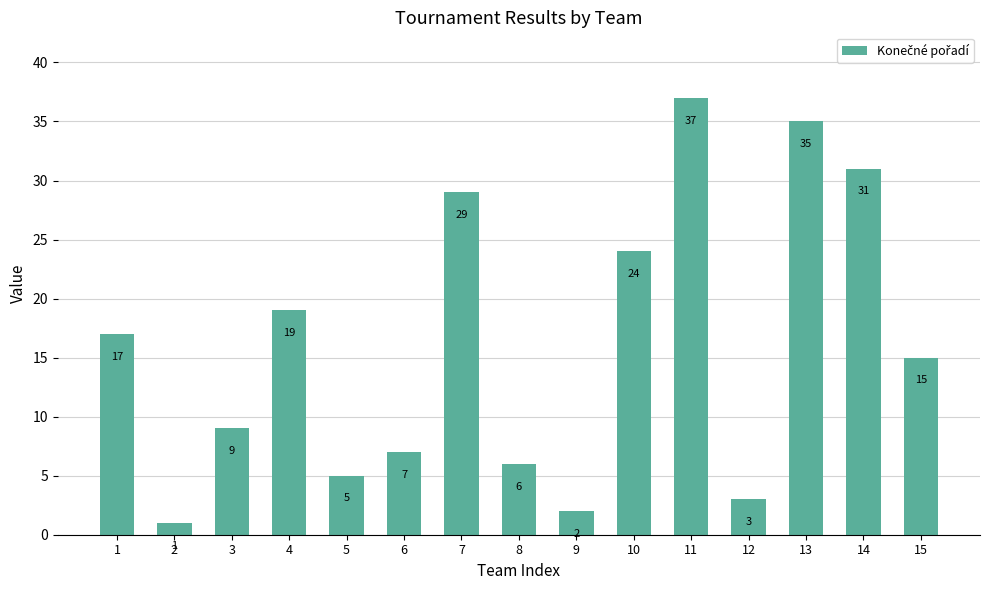

Which category has the highest value across all series?

11